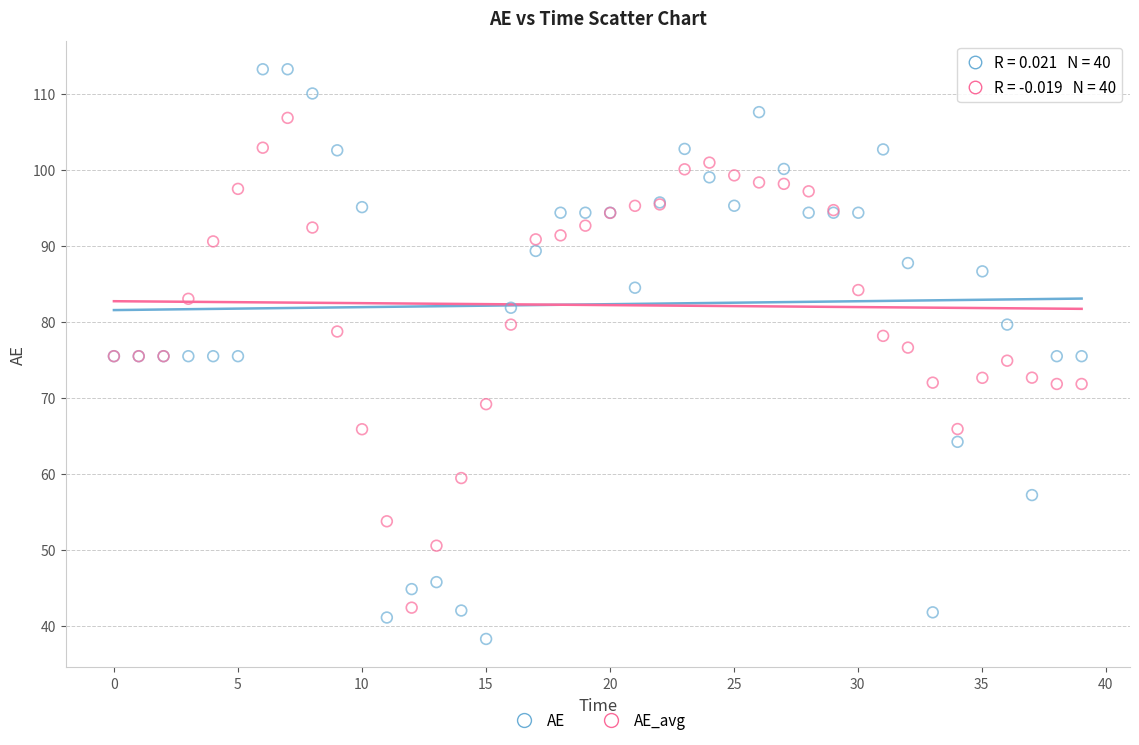

Which series contains the highest Y value?

AE